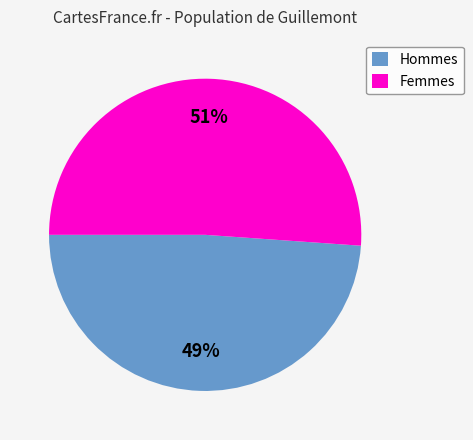

Do Femmes and Hommes together represent more than half of the pie?

Yes